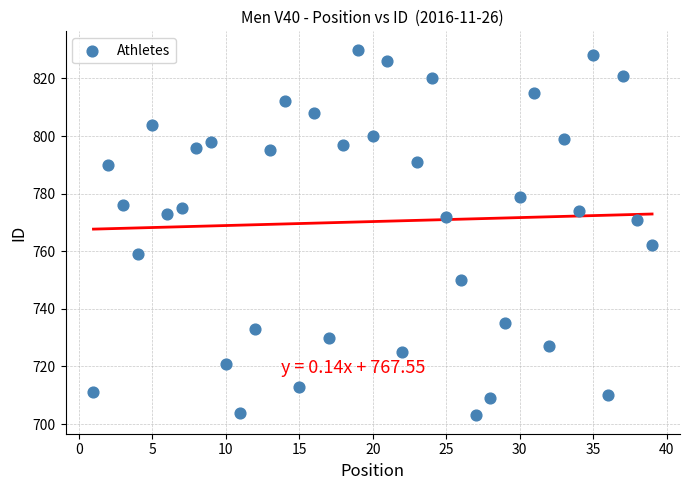

What is the range of X values (max minus min)?

38